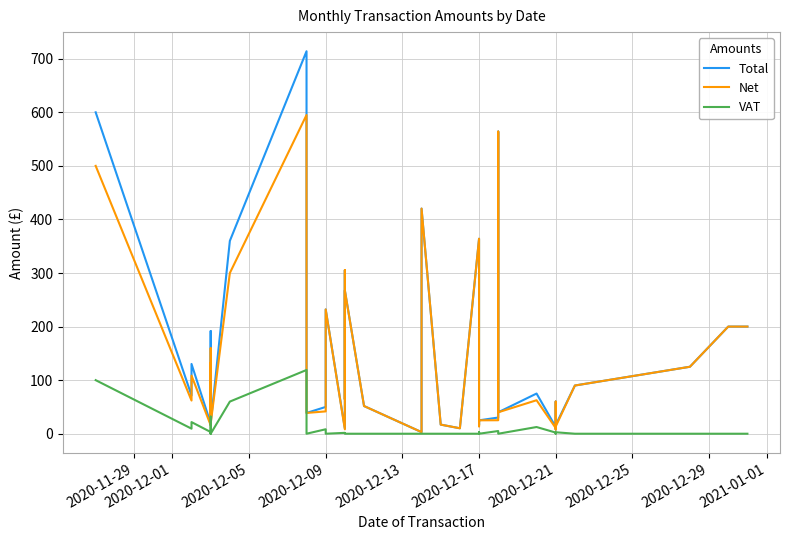

How many positive values does the VAT series have?

16